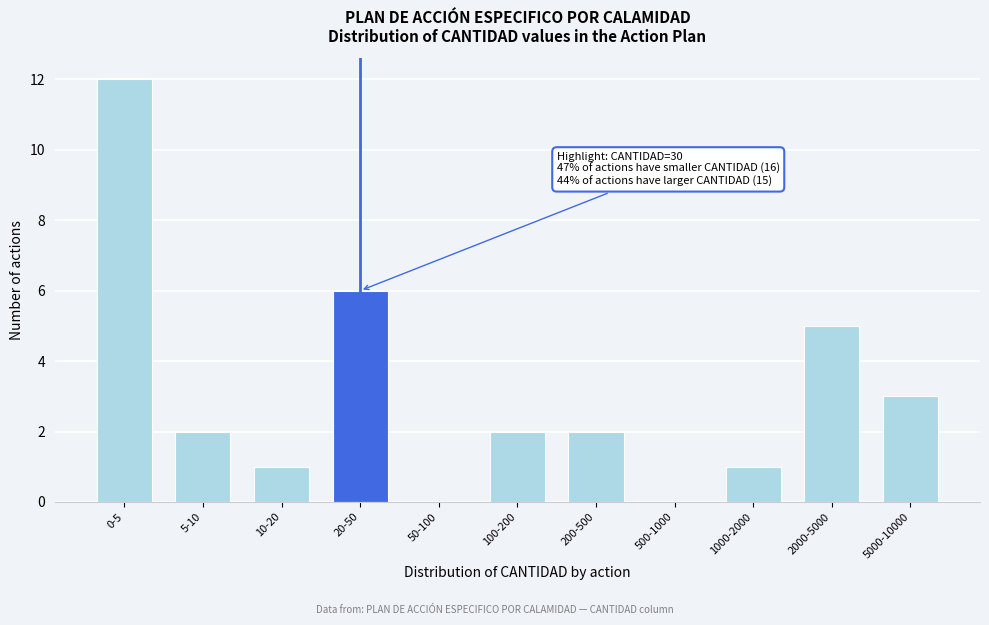

Reading left to right, extract all data points from this chart.

0-5=12	5-10=2	10-20=1	20-50=6	50-100=0	100-200=2	200-500=2	500-1000=0	1000-2000=1	2000-5000=5	5000-10000=3